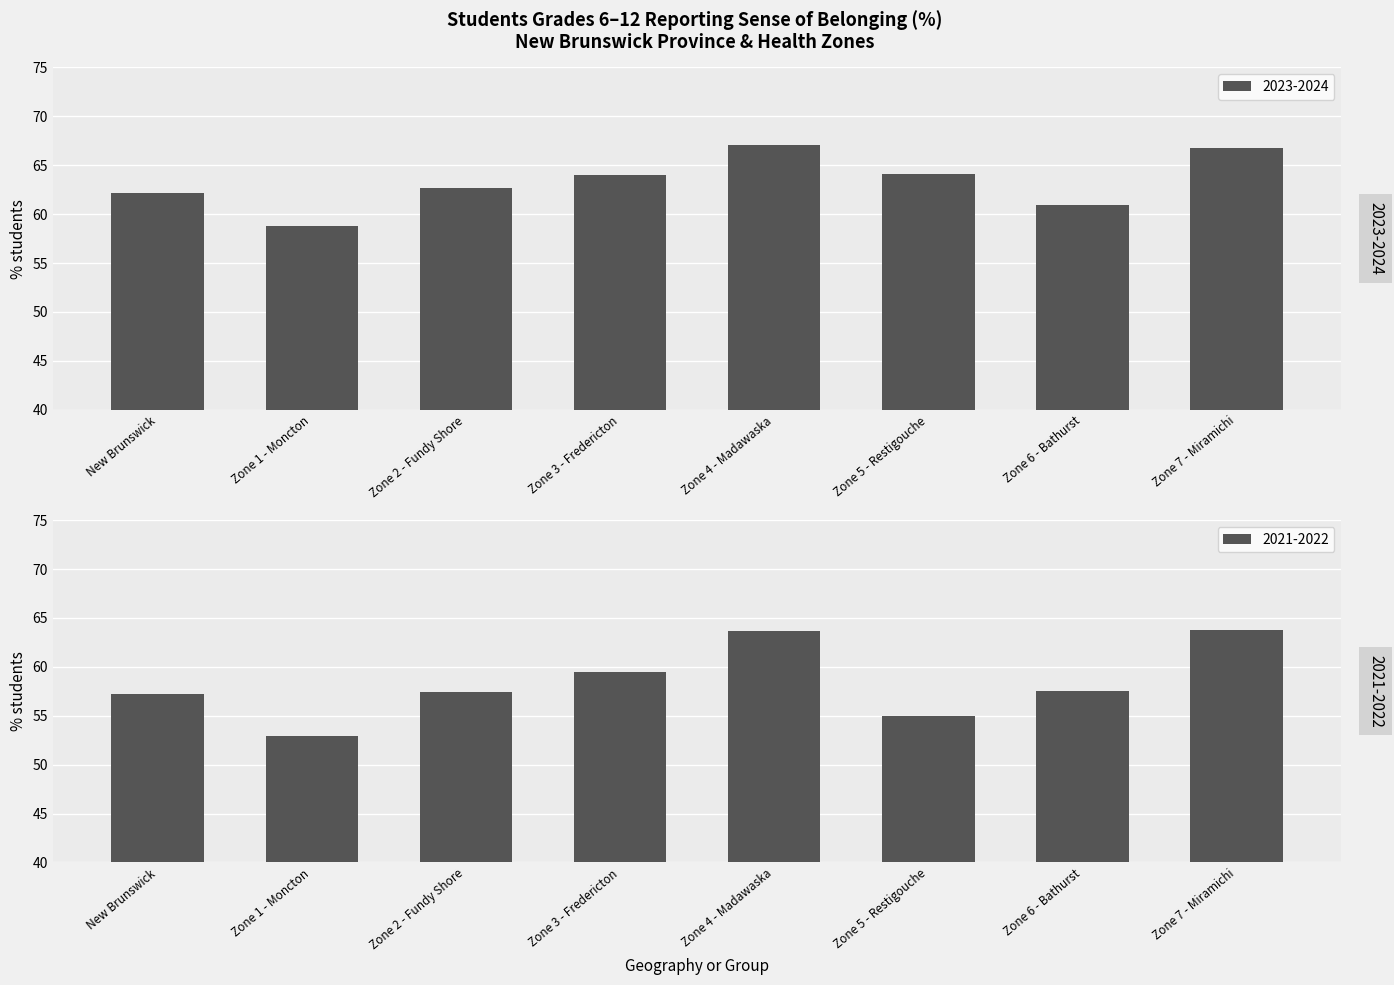

What is the minimum value shown in the chart?

52.9